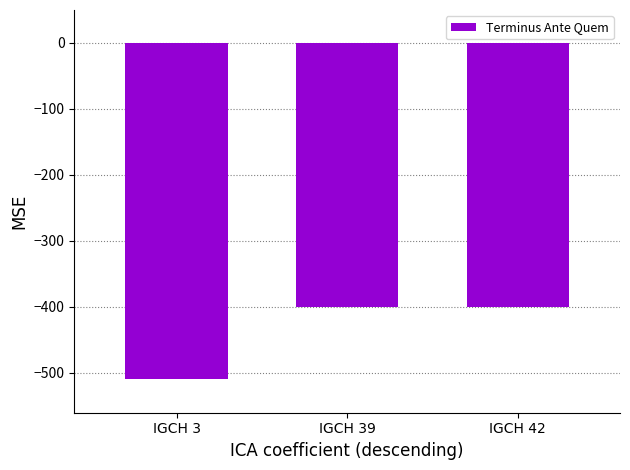

What is the value of the 2nd bar from the left?

-400